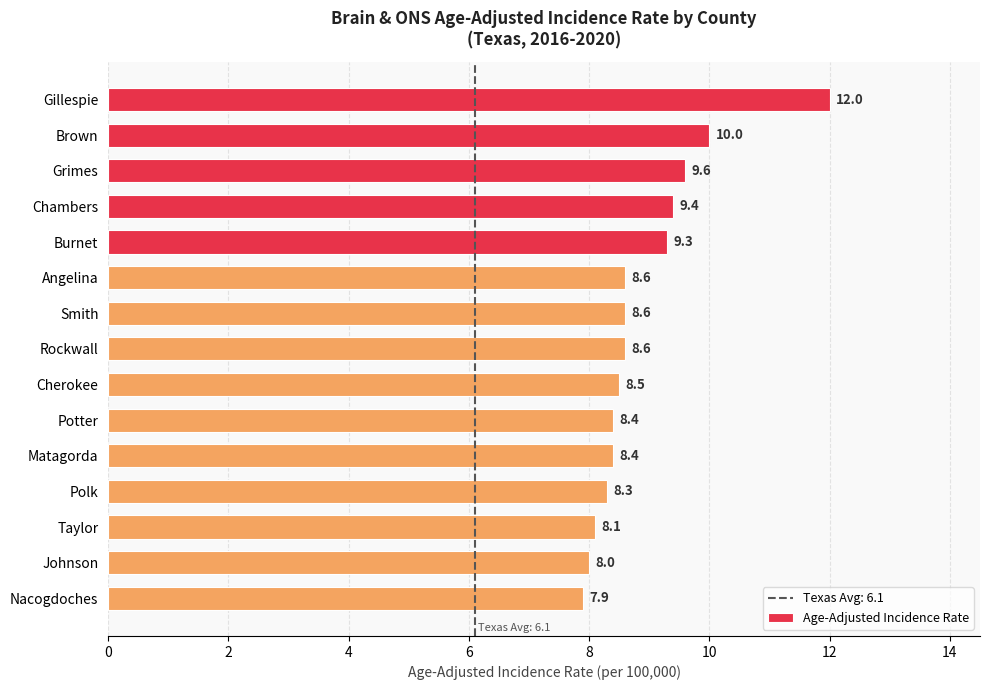

The value at Polk is 8.3. True or false?

True